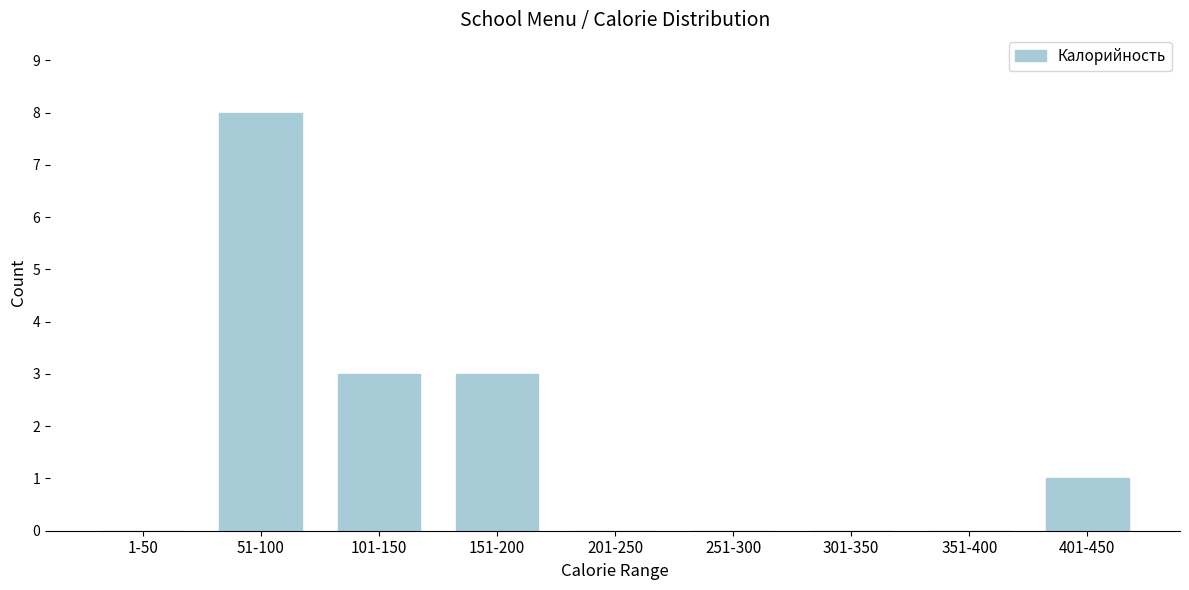

Reading left to right, extract all data points from this chart.

1-50=0	51-100=8	101-150=3	151-200=3	201-250=0	251-300=0	301-350=0	351-400=0	401-450=1